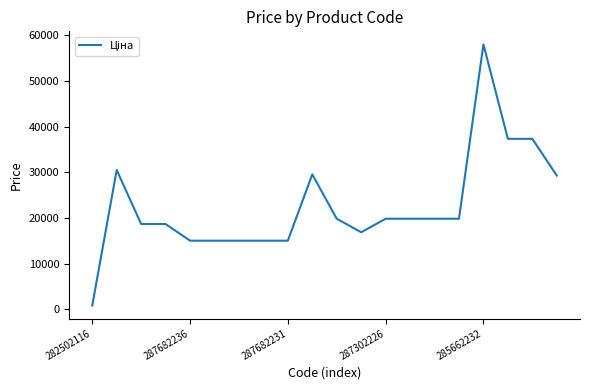

What is the greatest value displayed?

58037.0